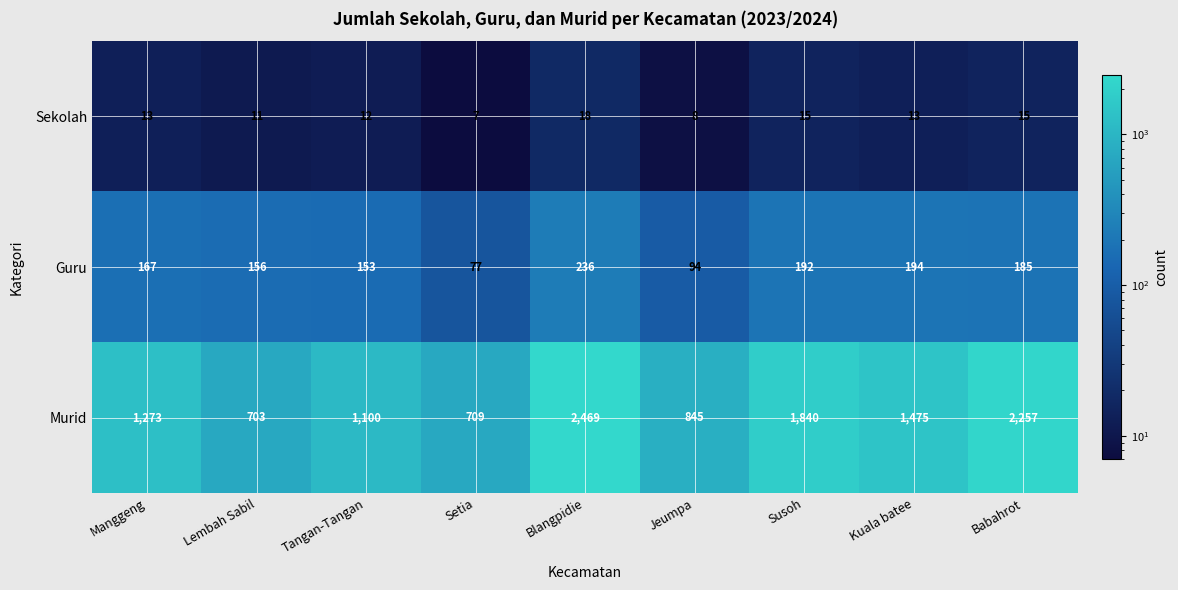

List the series in order of their peak value, highest first.

Murid, Guru, Sekolah